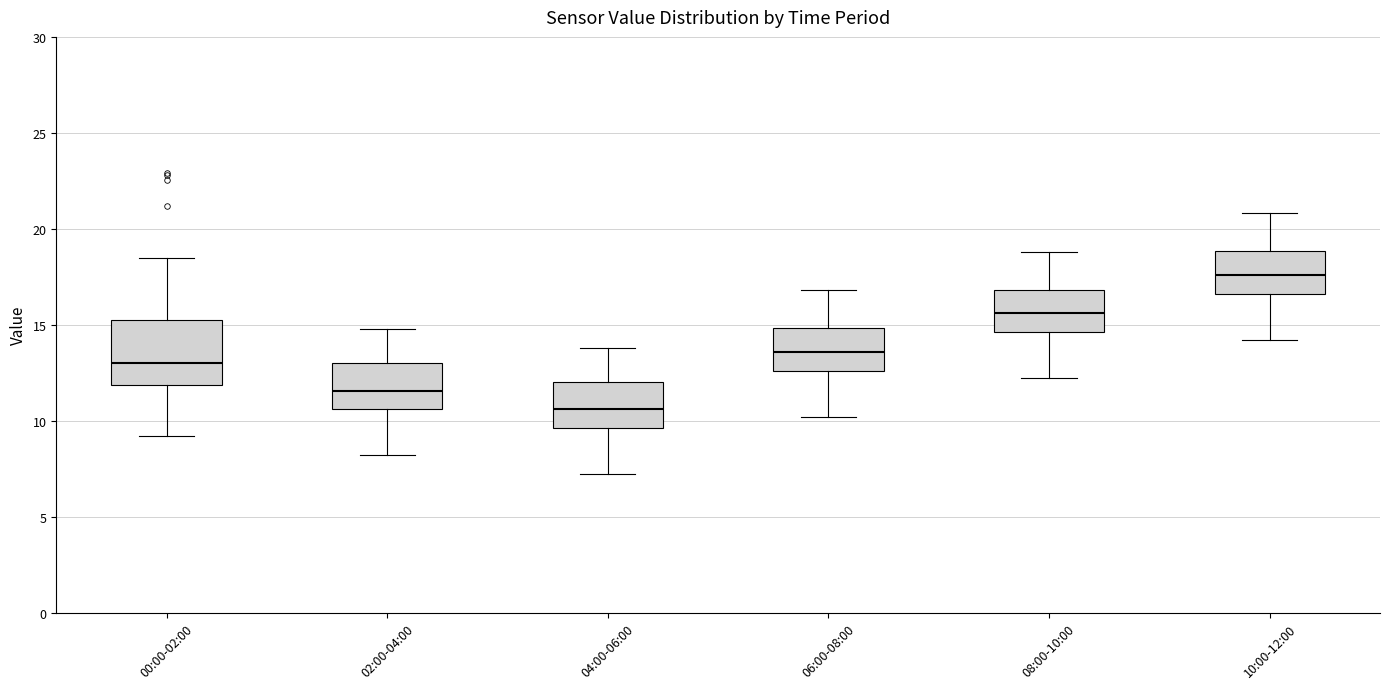

Reading left to right, read every box against the y-axis: the position of its median line, the range the box covers, and the ends of its whiskers. The values are not printed on the chart, so give them approximately, as read against the axis.

00:00-02:00: median 13.0, box 12.0 to 15.0, whiskers 9.0 to 18.5
02:00-04:00: median 11.5, box 10.5 to 13.0, whiskers 8.0 to 15.0
04:00-06:00: median 10.5, box 9.5 to 12.0, whiskers 7.0 to 14.0
06:00-08:00: median 13.5, box 12.5 to 15.0, whiskers 10.0 to 17.0
08:00-10:00: median 15.5, box 14.5 to 17.0, whiskers 12.0 to 19.0
10:00-12:00: median 17.5, box 16.5 to 19.0, whiskers 14.0 to 21.0